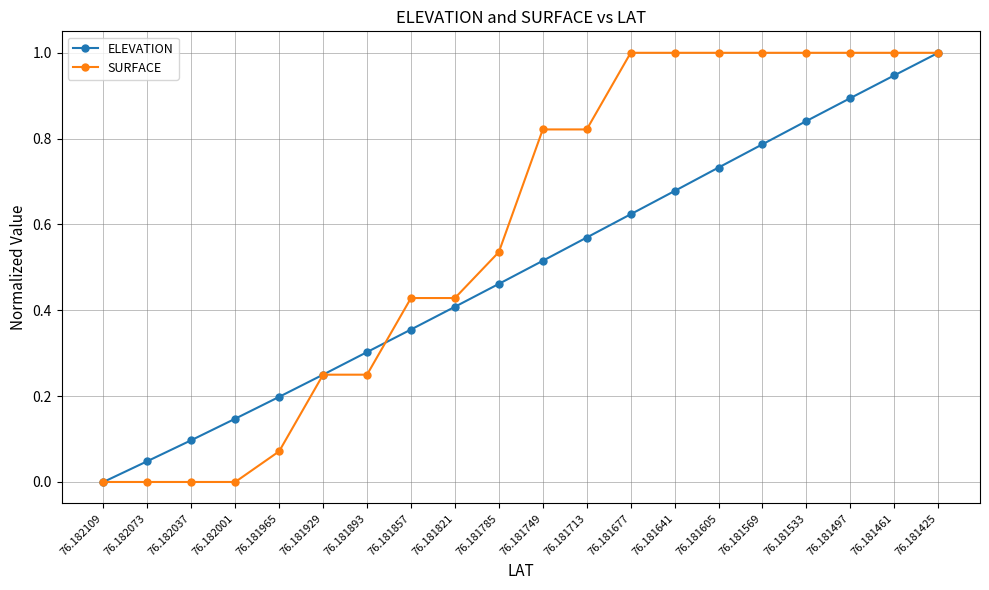

At which label does ELEVATION reach its peak?

76.181425